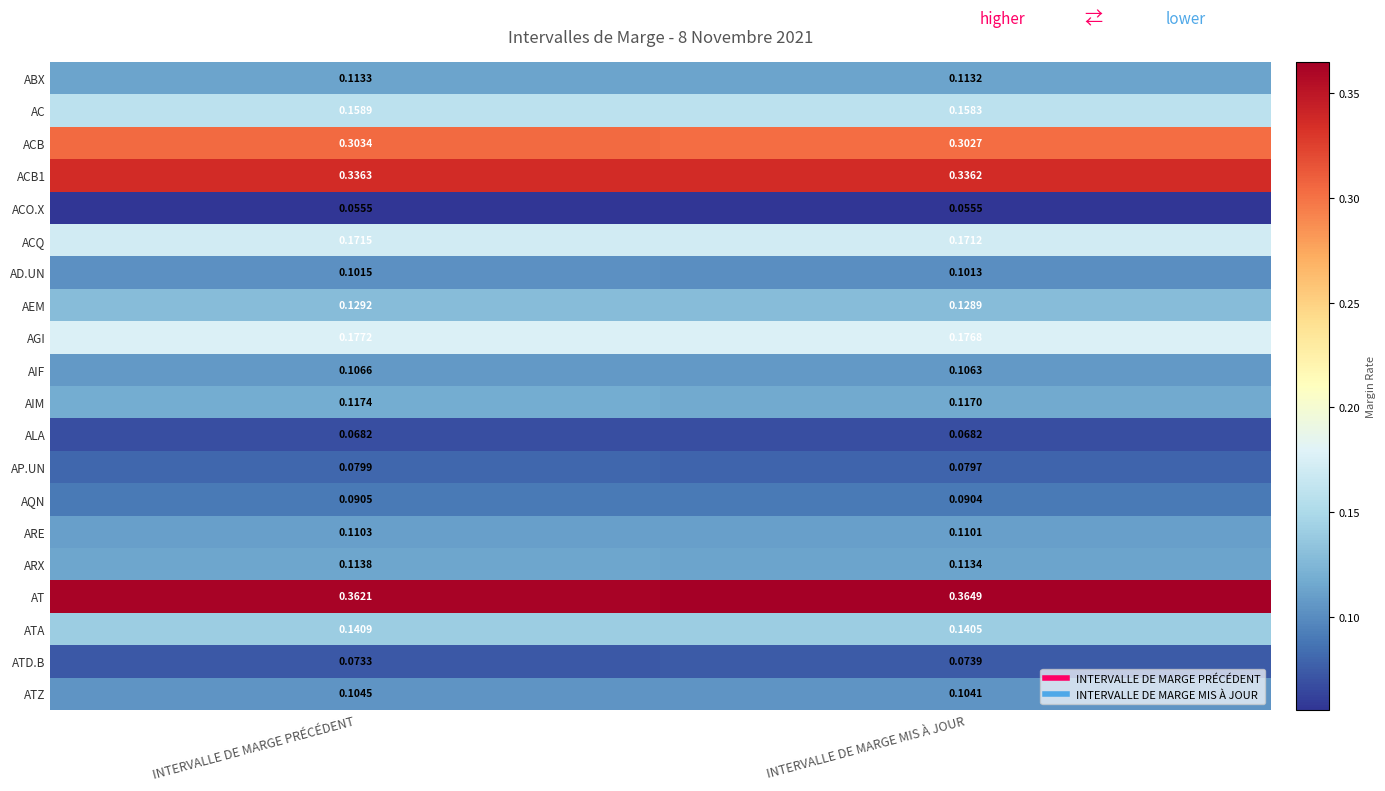

Which series has the largest total across all categories?

AT